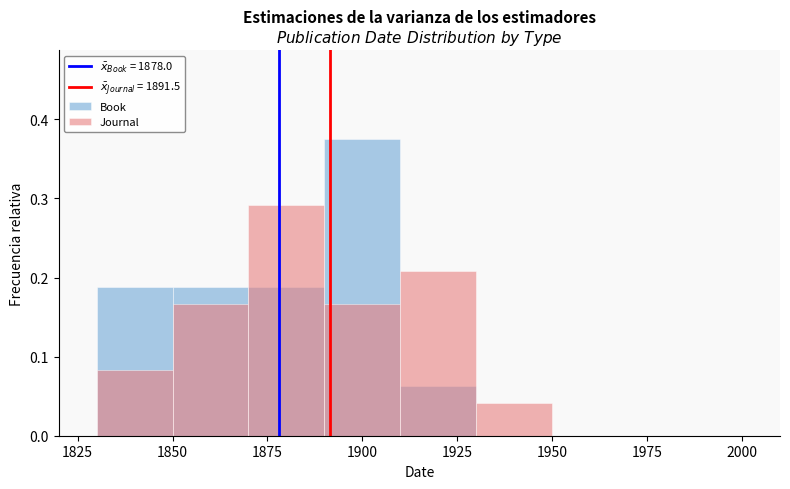

What is the sum of all Journal values?

1.0